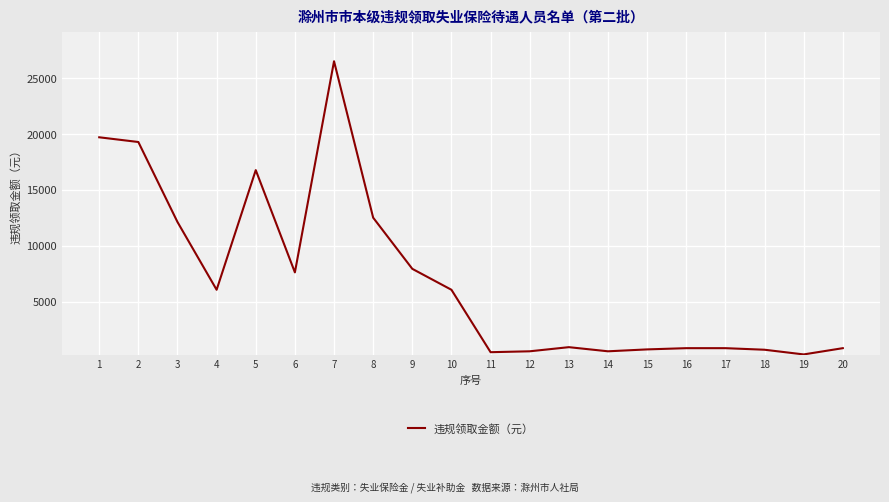

Is it true that the value at 4 is 2094.3?

False